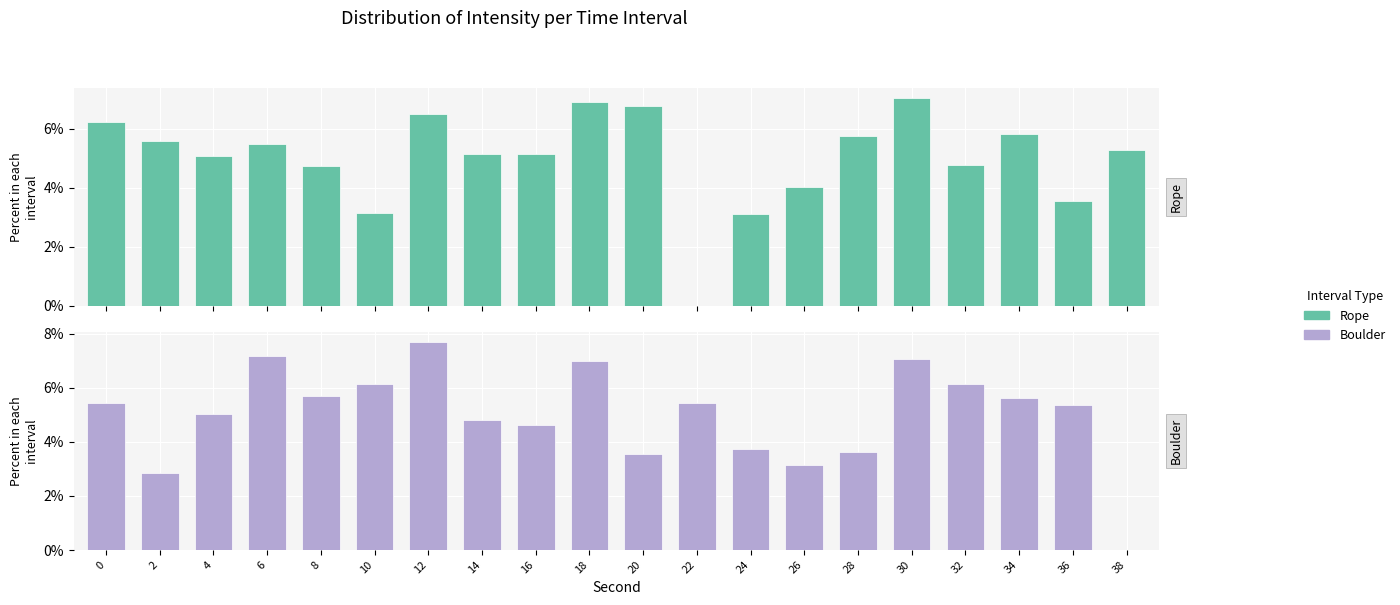

How many values in Boulder are above zero?

19